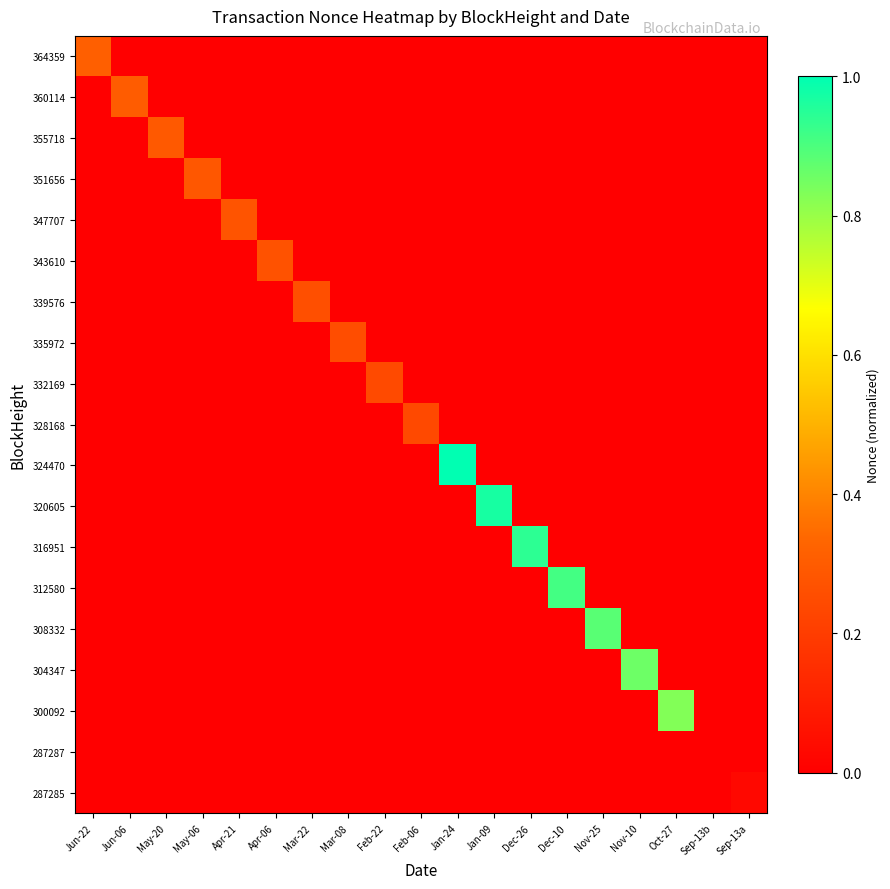

What is the spread (max minus min) of values at May-20?

0.3